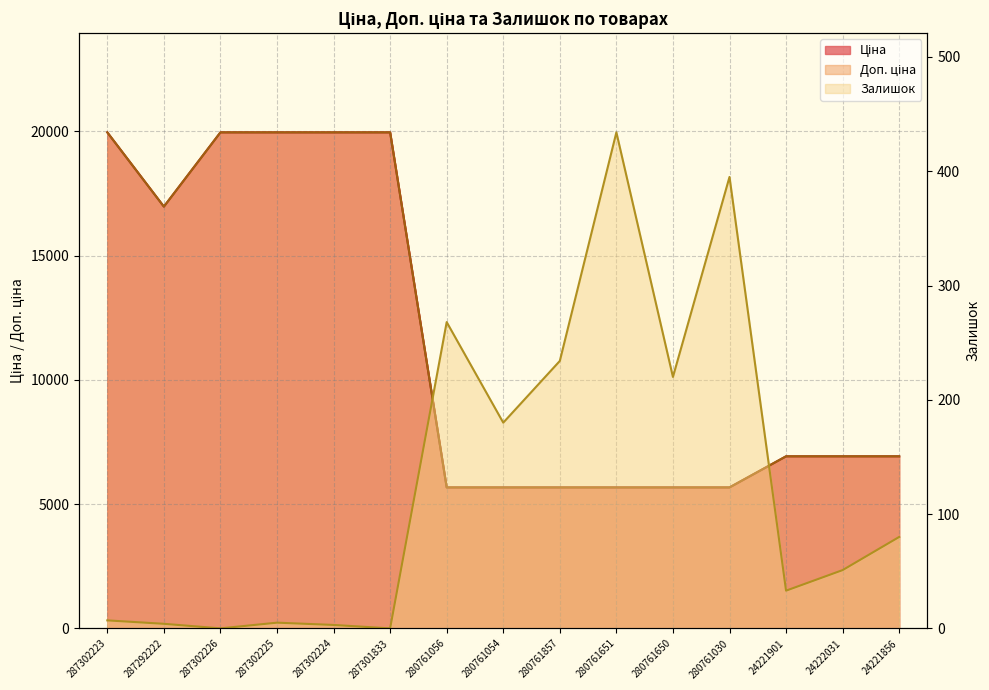

At which category does Доп. ціна reach its first local valley?

287292222